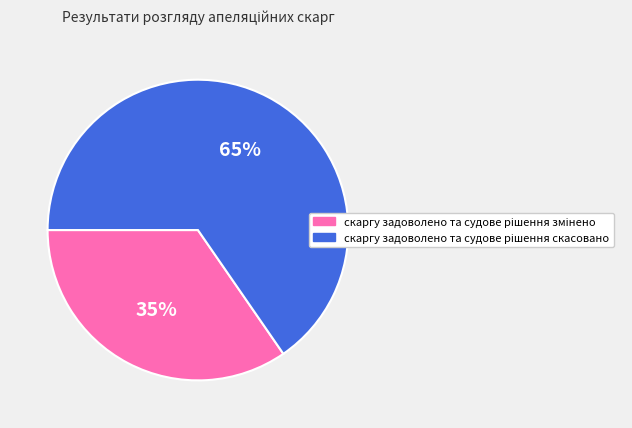

How many slices are in this pie chart?

2